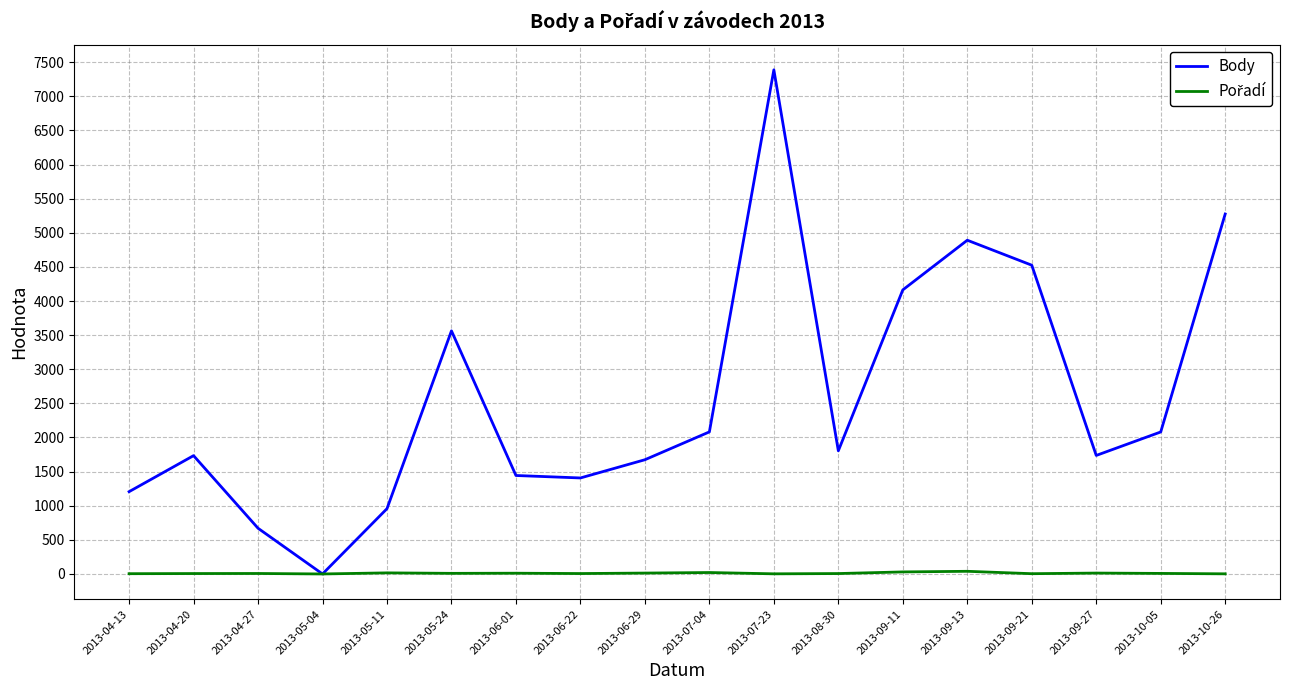

What is the maximum value shown in the chart?

7388